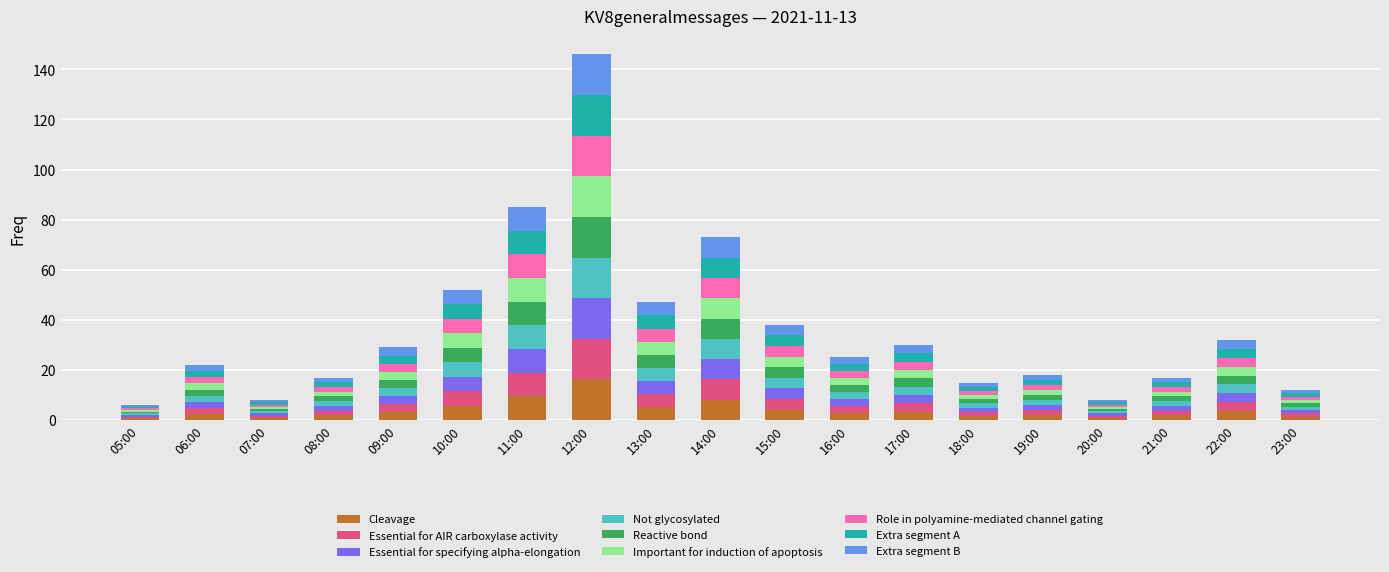

What is the total value across all series at 11:00?

85.0